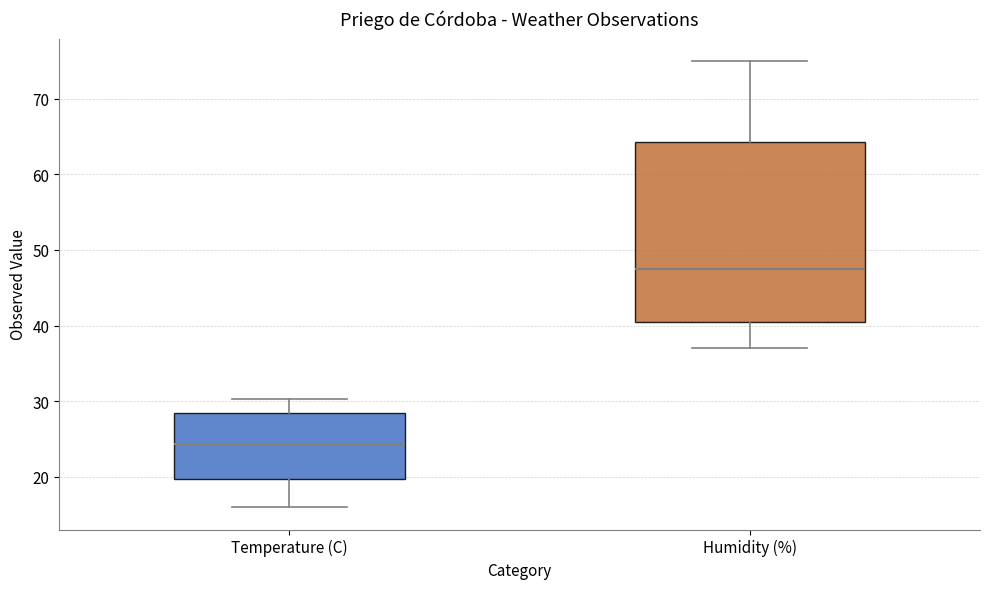

Comparing the boxes themselves (not the whiskers), which one is the tallest?

Humidity (%)